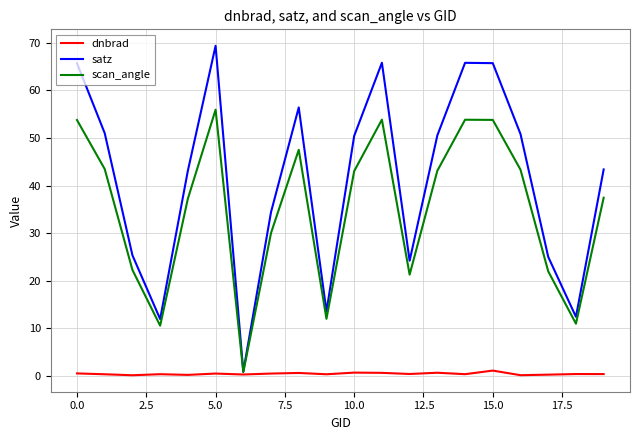

What is the maximum value shown in the chart?

69.4